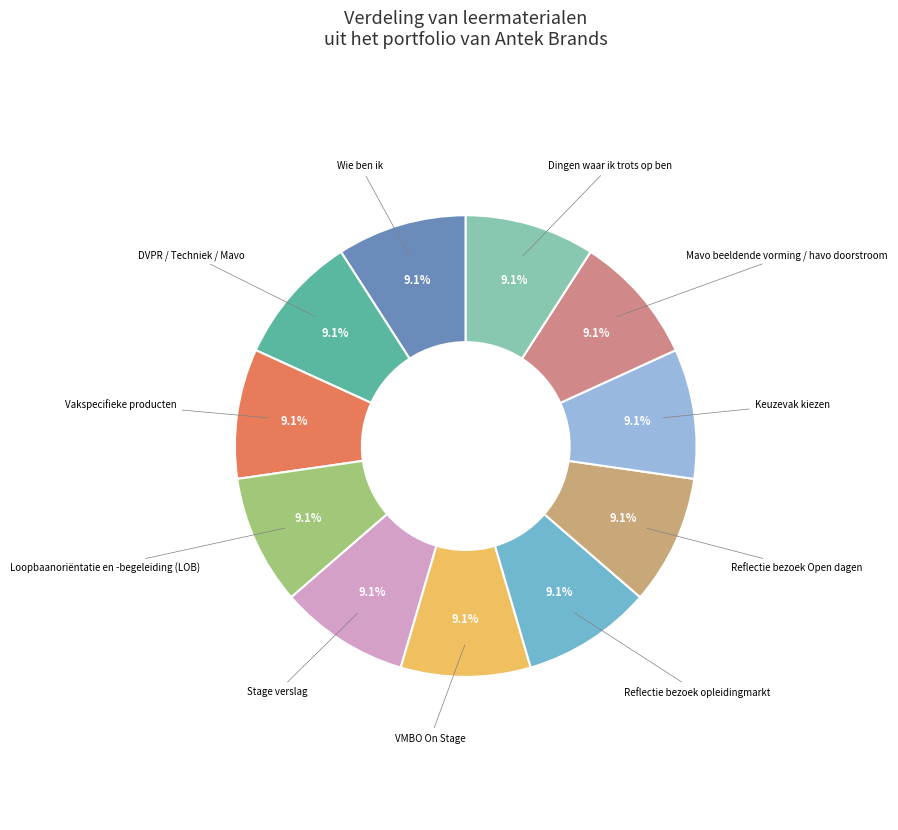

Is the sum of Stage verslag and DVPR / Techniek / Mavo greater than half?

No